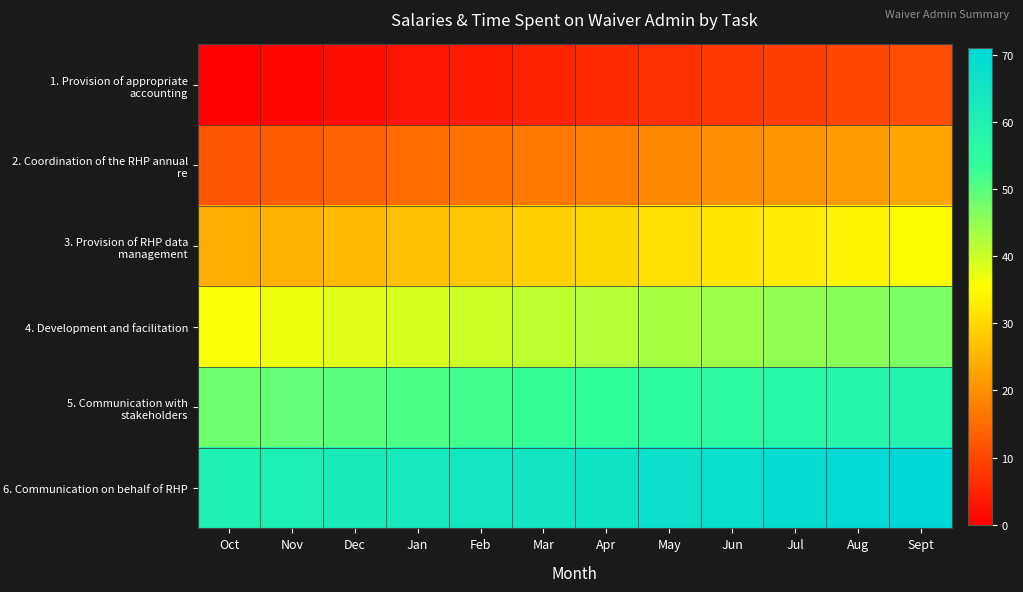

How many categories are shown in the chart?

12